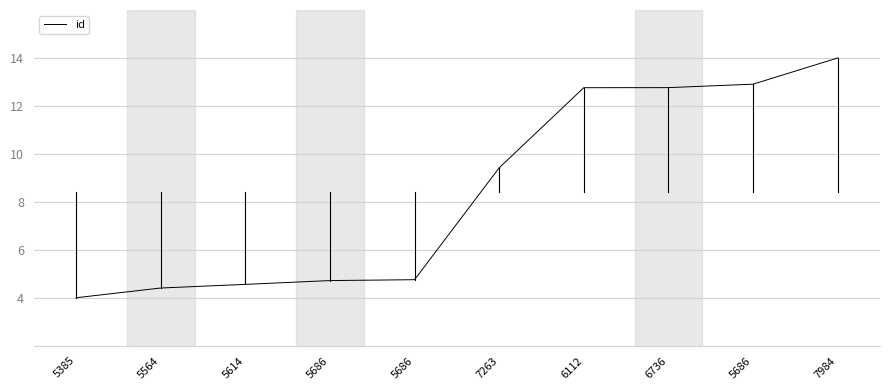

Where is the data nearest to the value 9?

7263